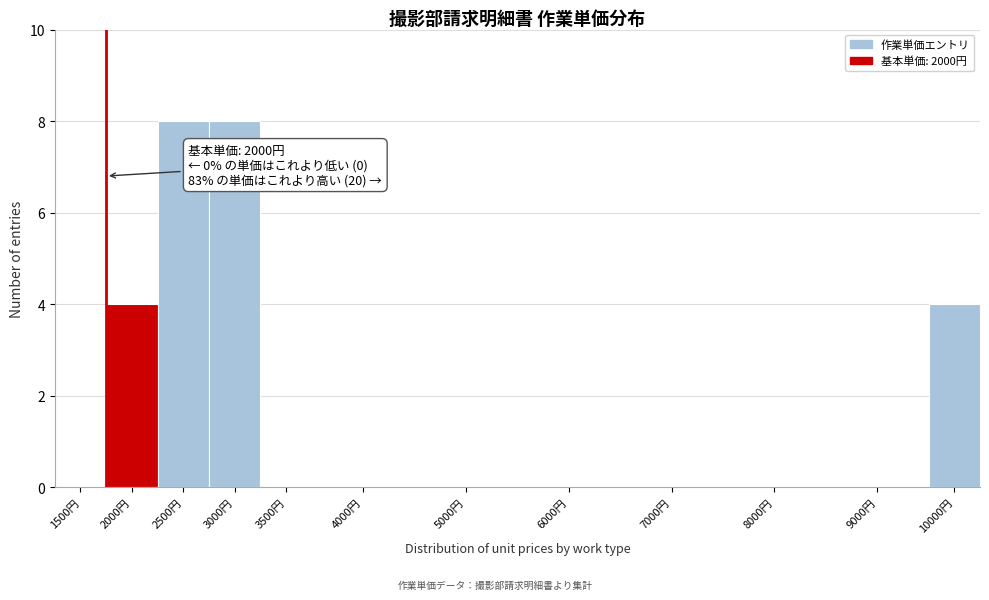

Reading right to left, what are all the values shown in this chart?

10000円=4	9000円=0	8000円=0	7000円=0	6000円=0	5000円=0	4000円=0	3500円=0	3000円=8	2500円=8	2000円=4	1500円=0